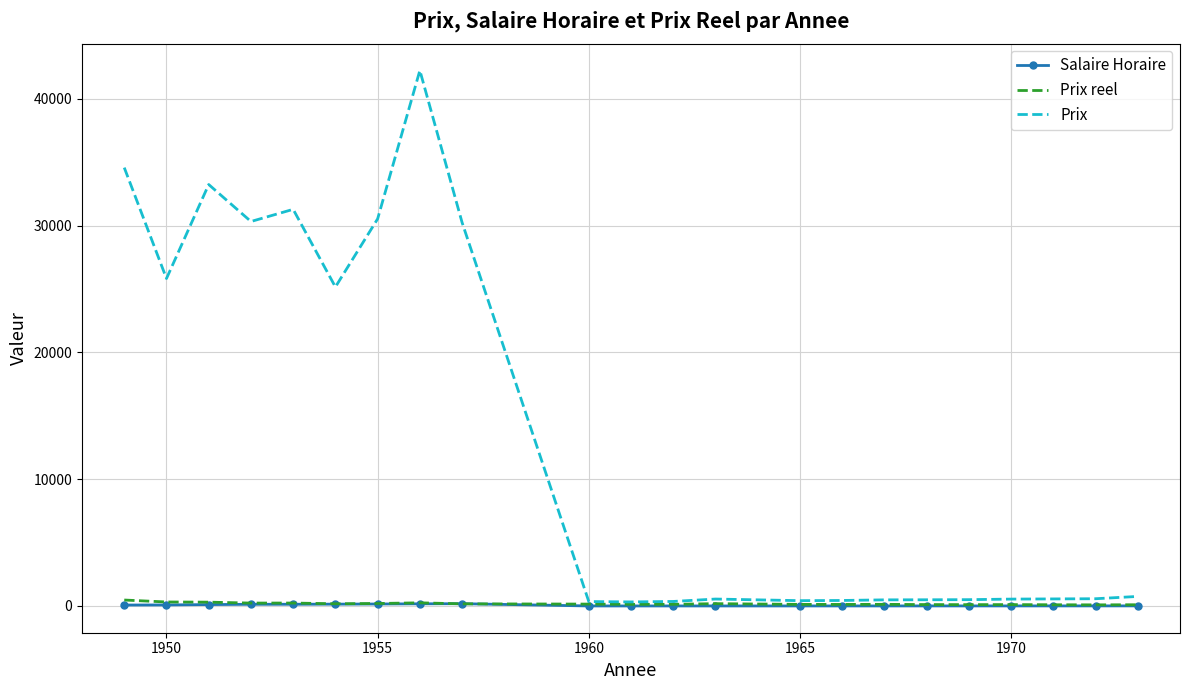

Which series has the largest total across all categories?

Prix